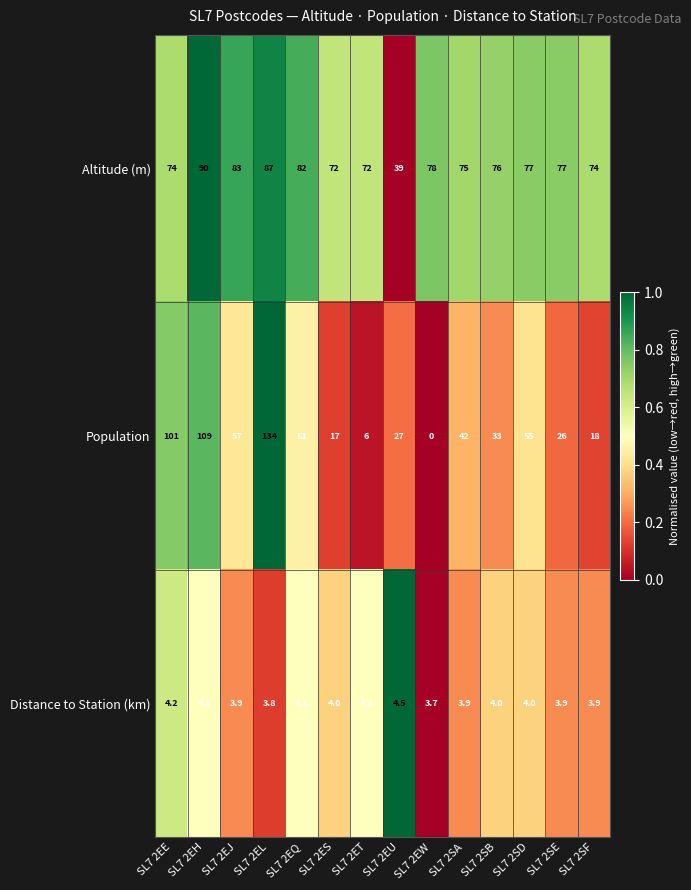

Which series has the widest spread of values?

Population